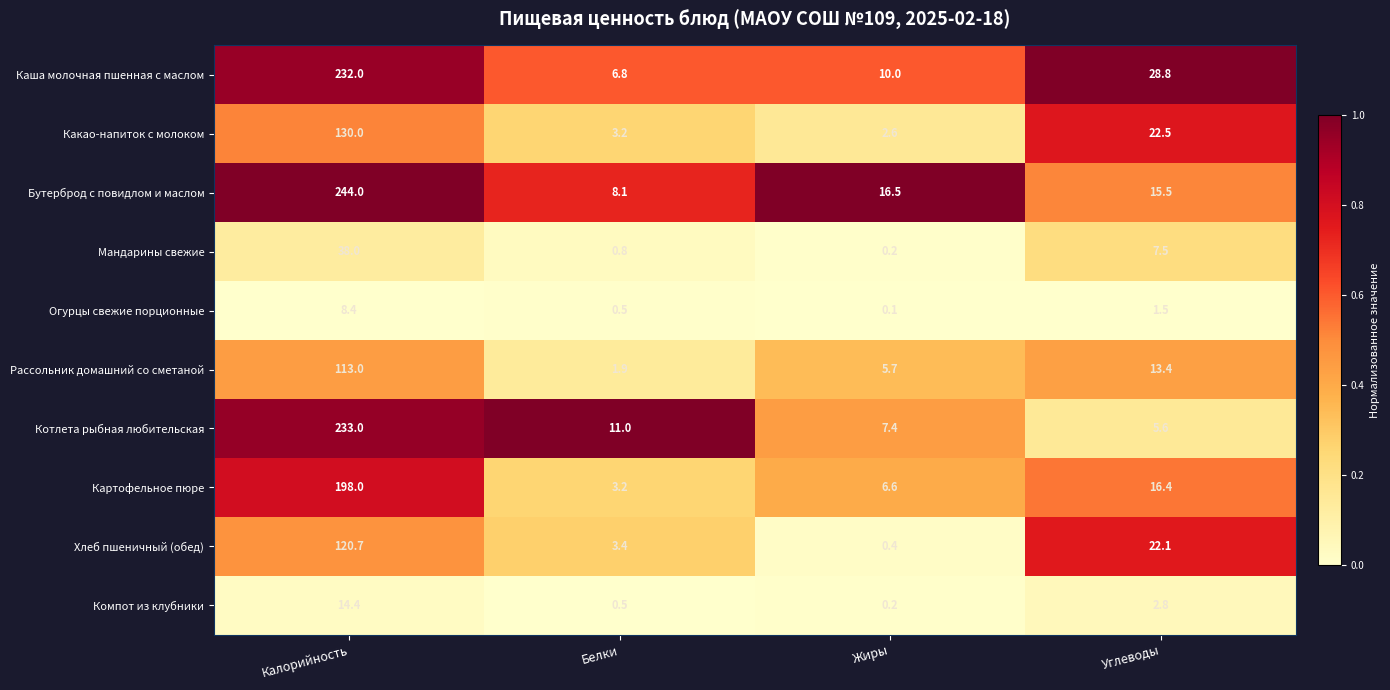

Is the value of Бутерброд с повидлом и маслом at Жиры greater than the value of Мандарины свежие at Калорийность?

No